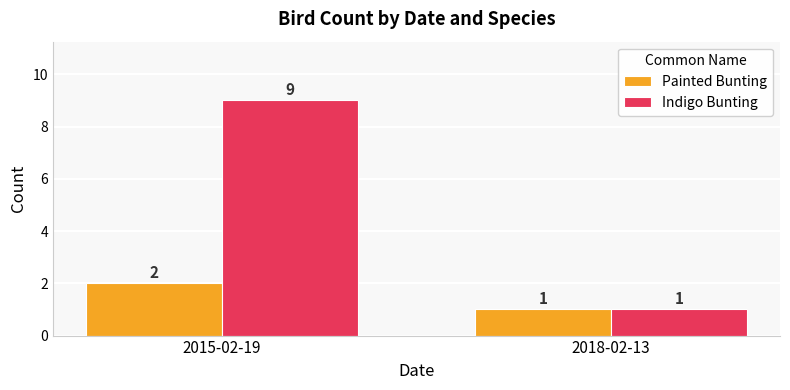

What position from the right is 2015-02-19?

2